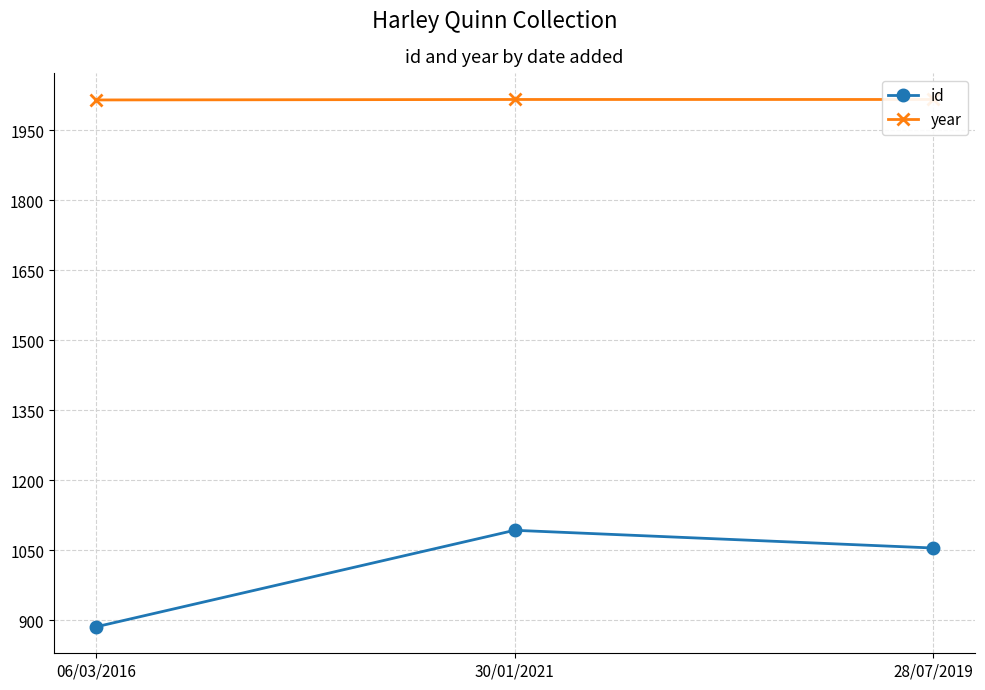

What is the label of the 1st point from the left?

06/03/2016